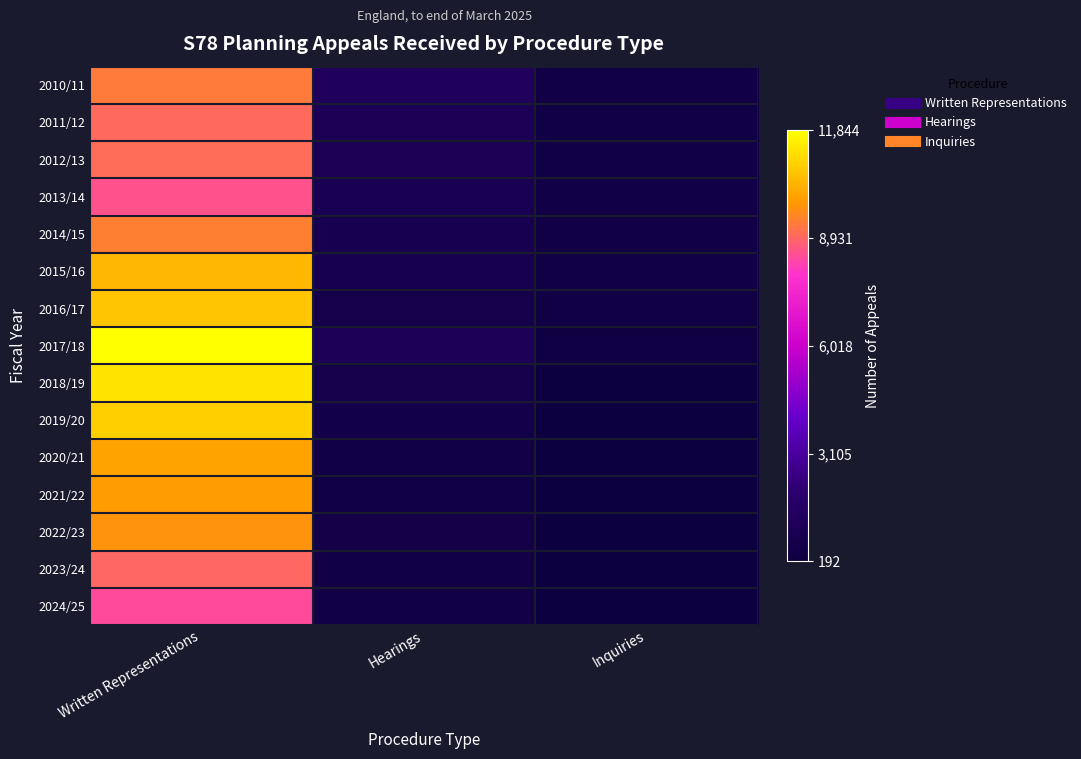

Which has a higher value, Written Representations or Hearings?

Written Representations